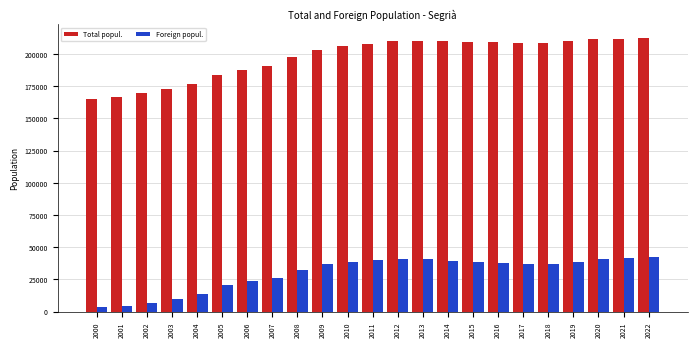

Does the chart contain stacked bars?

No